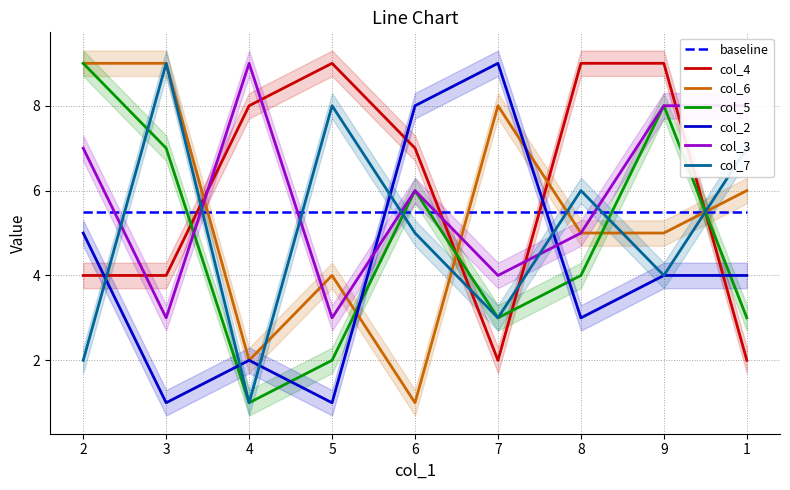

What position from the left is 1?

9